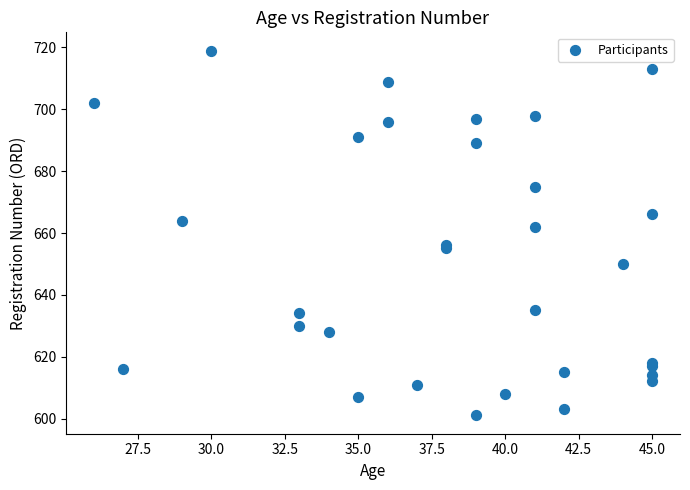

What Y value in the scatter plot is closest to 660?

662